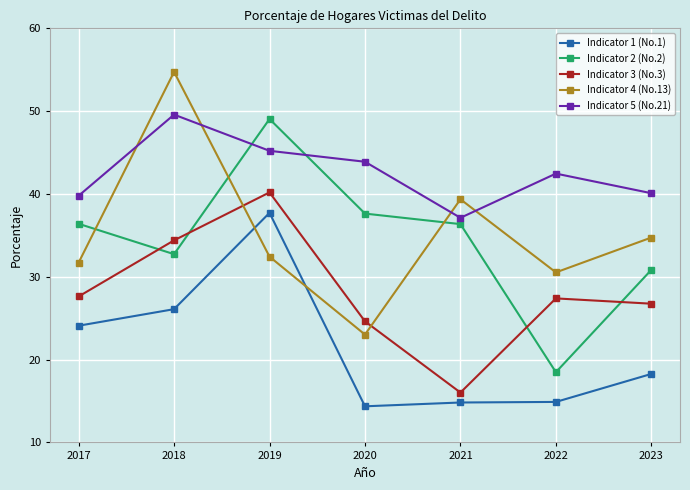

True or false: Indicator 2 (No.2) has more than 2 points higher than both neighbors.

False